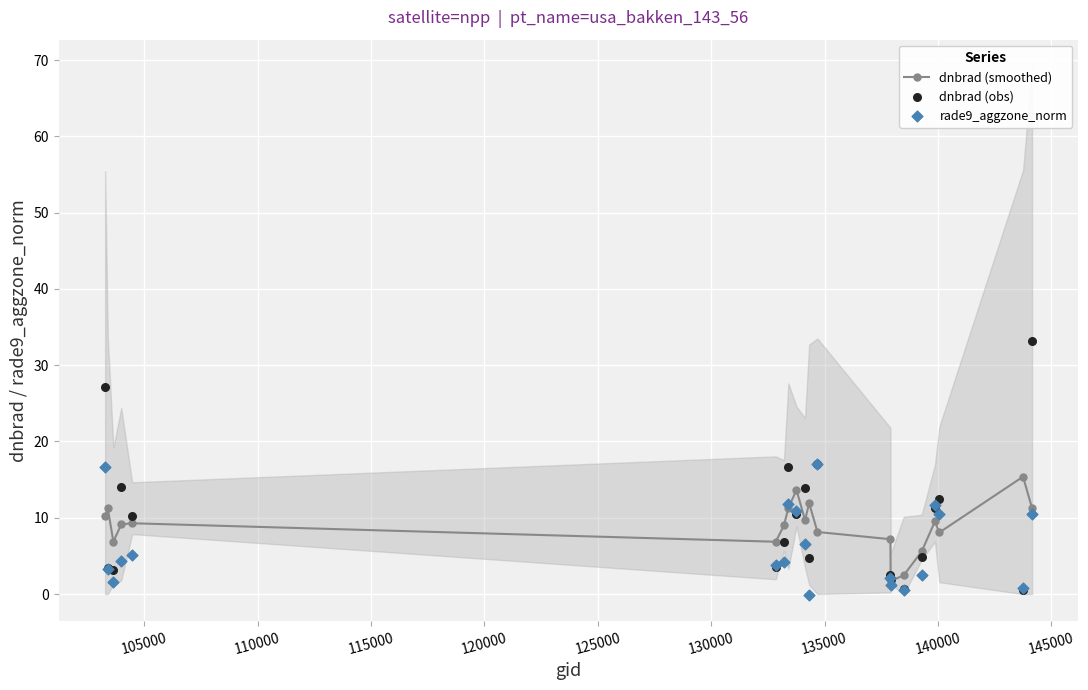

What are all the series names shown in the legend?

dnbrad (smoothed), dnbrad (obs), rade9_aggzone_norm